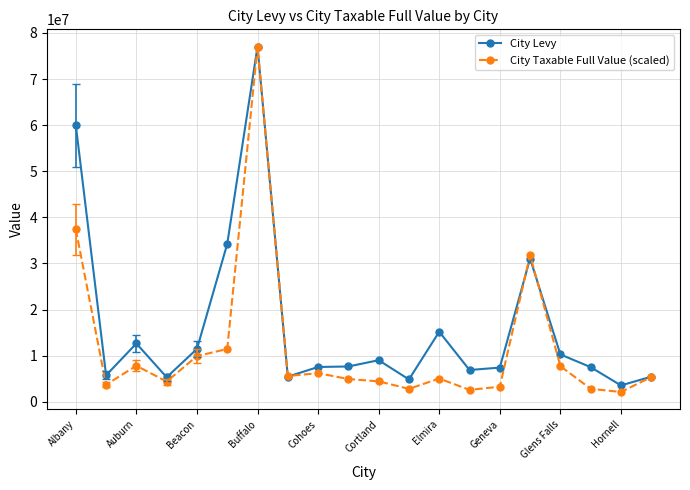

True or false: City Levy has more than 1 points higher than both neighbors.

True